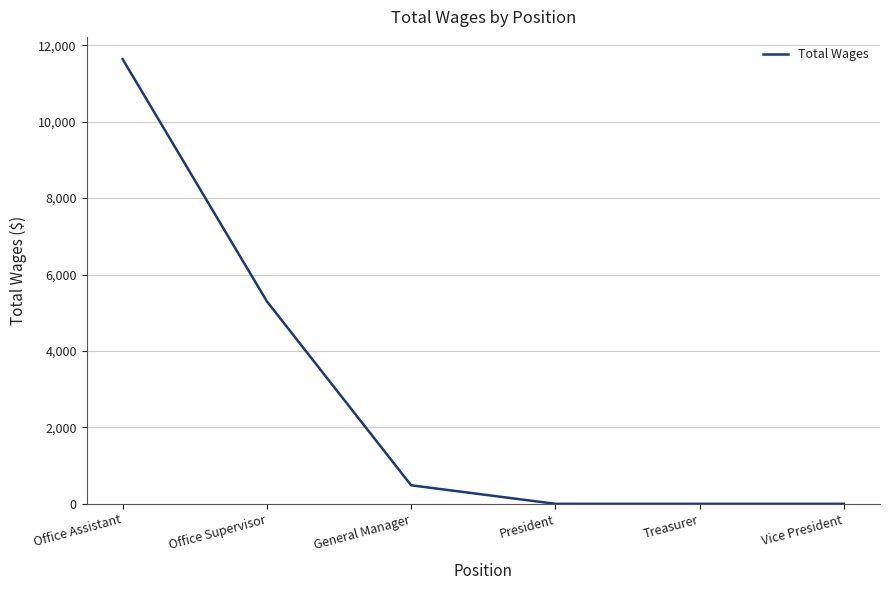

Is it true that the value at General Manager is 485?

True